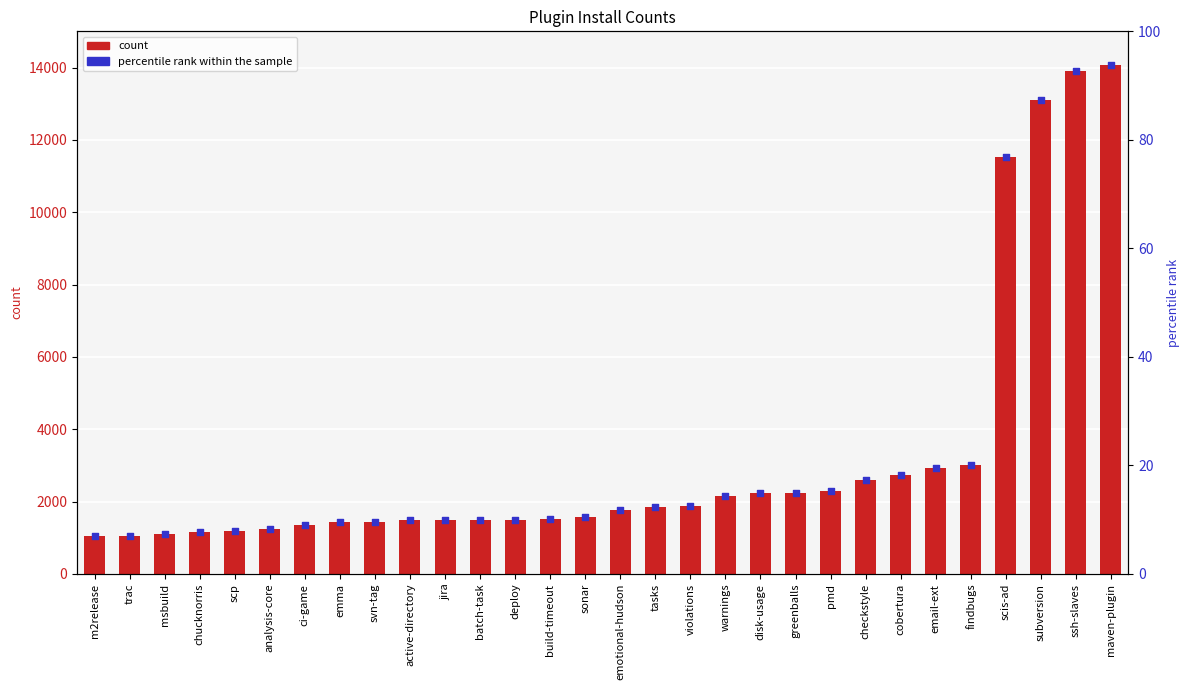

At which category is the sum across all series the highest?

maven-plugin